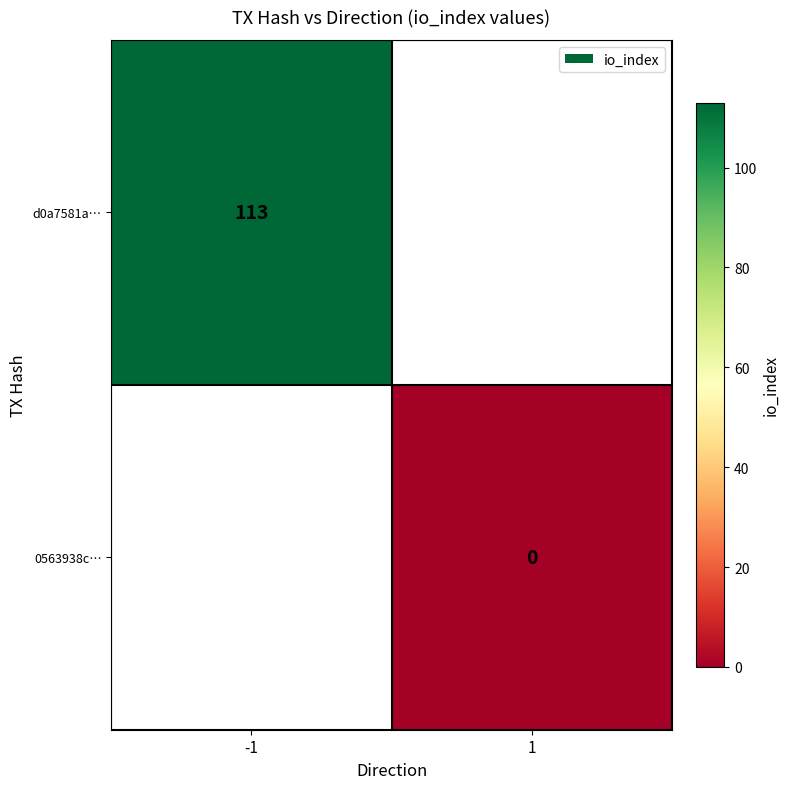

Rank the categories by d0a7581a… value from lowest to highest.

-1, 1